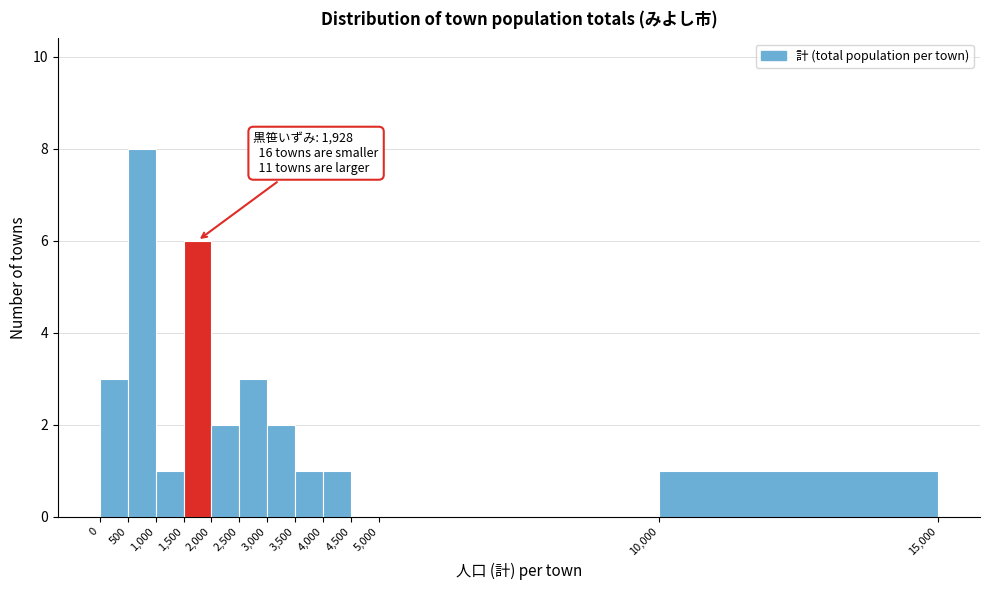

Which range on the x-axis has the tallest bar?

500 to 1,000